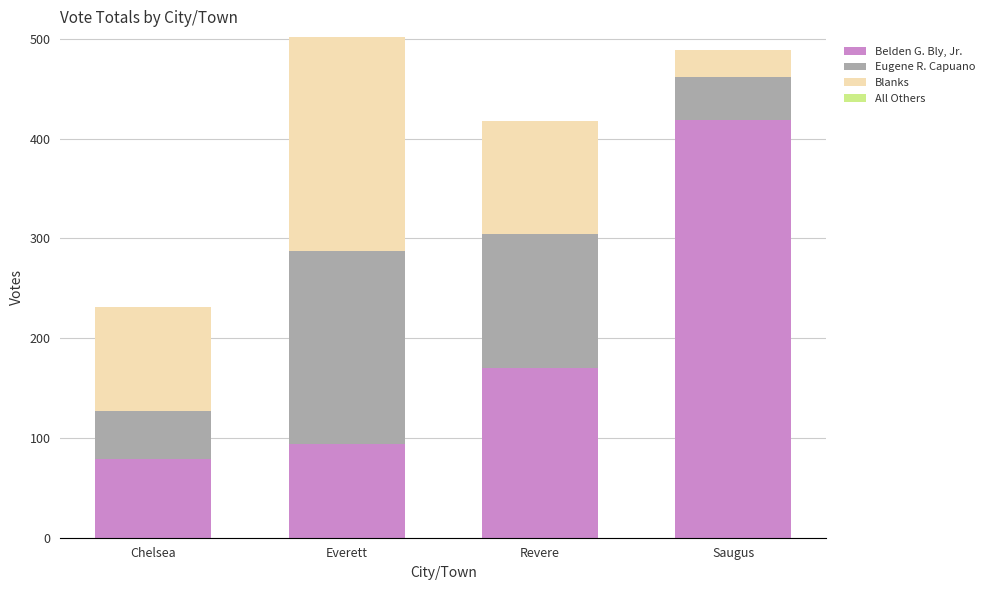

Does the chart contain stacked bars?

Yes